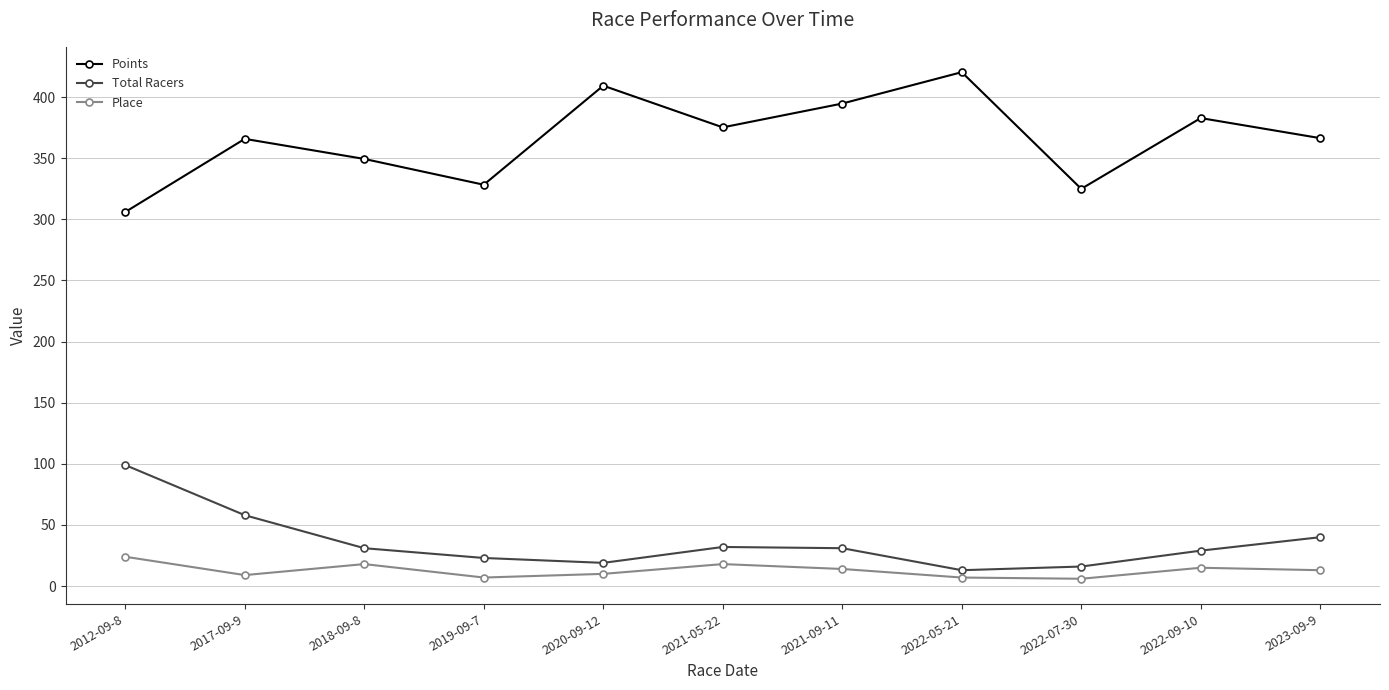

True or false: Points and Total Racers intersect in this chart.

False